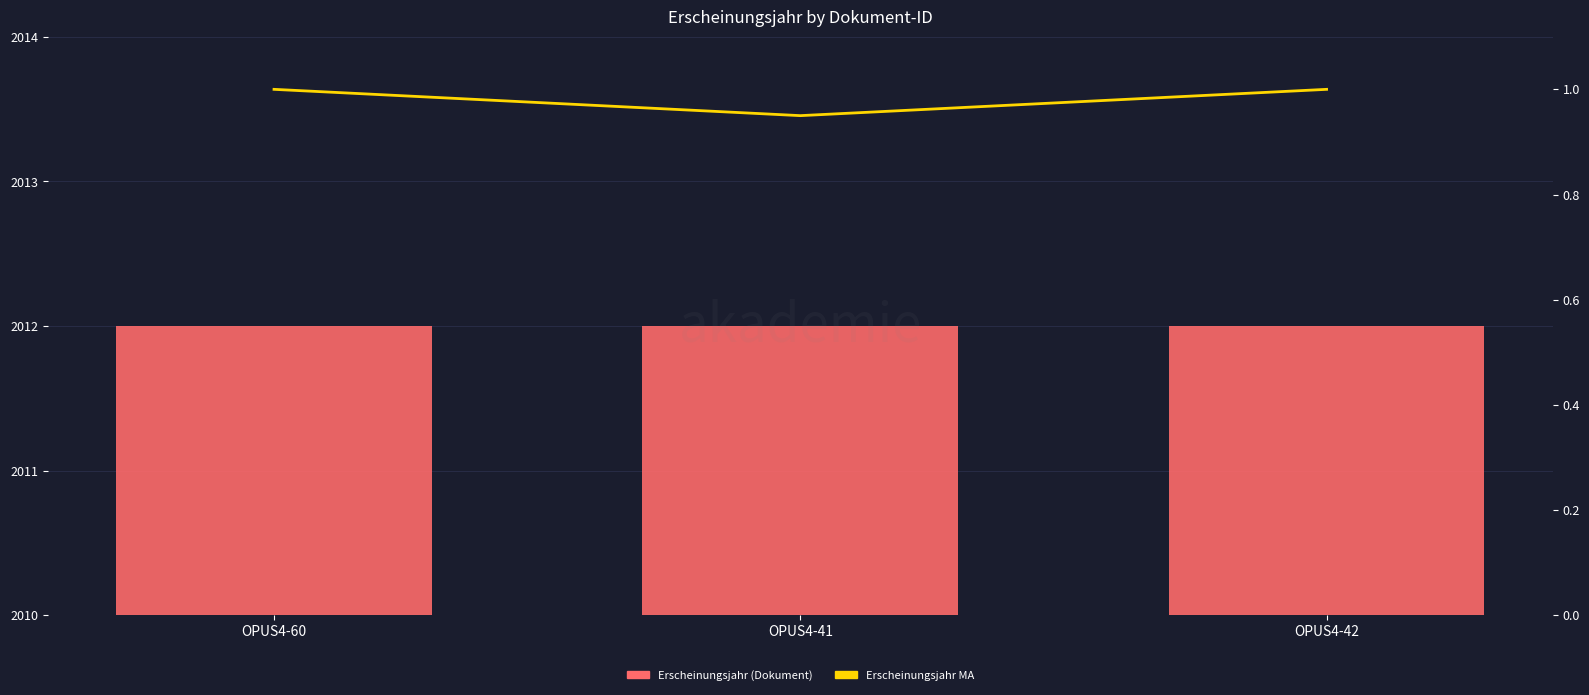

Is the value of Erscheinungsjahr MA at OPUS4-42 greater than the value of Erscheinungsjahr (Dokument) at OPUS4-41?

No